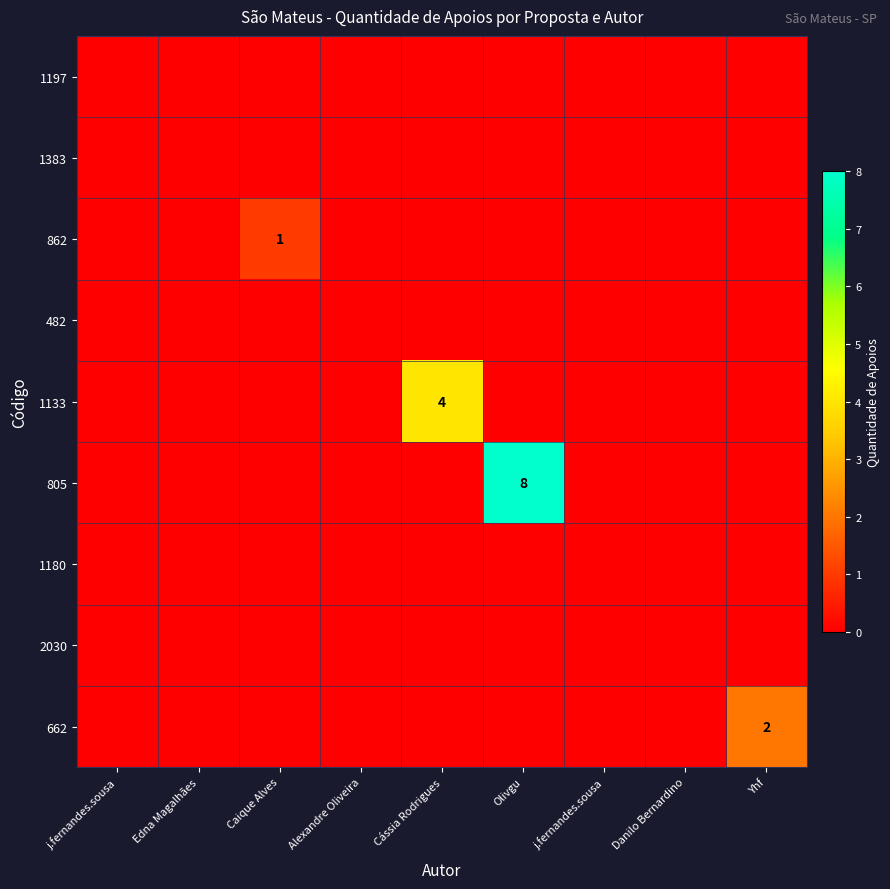

Rank the series by their maximum value, from highest to lowest.

805, 1133, 662, 862, 1197, 1383, 482, 1180, 2030